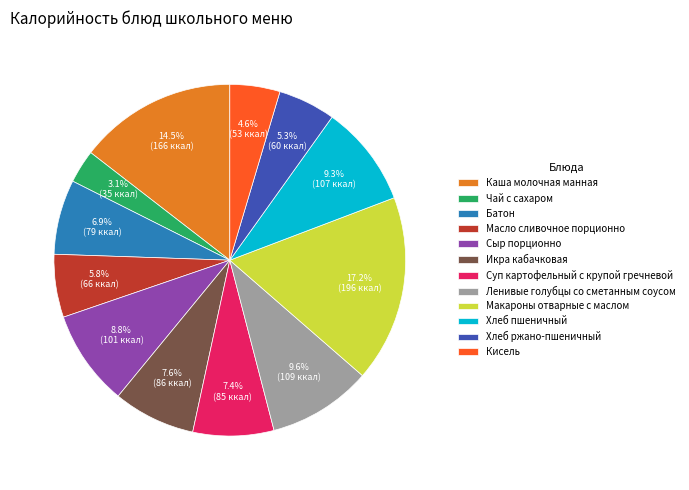

Combined, do Масло сливочное порционно and Хлеб ржано-пшеничный account for over 50%?

No